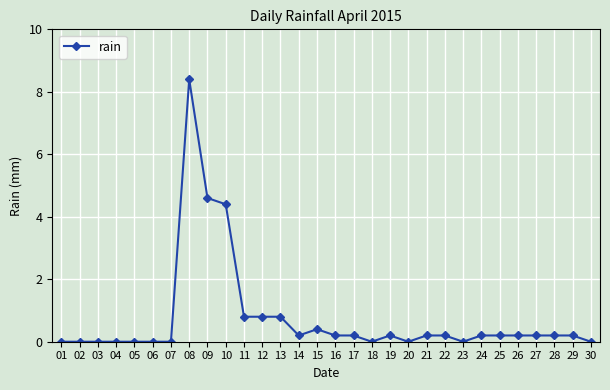

True or false: the data shows -3.3 at 02.

False